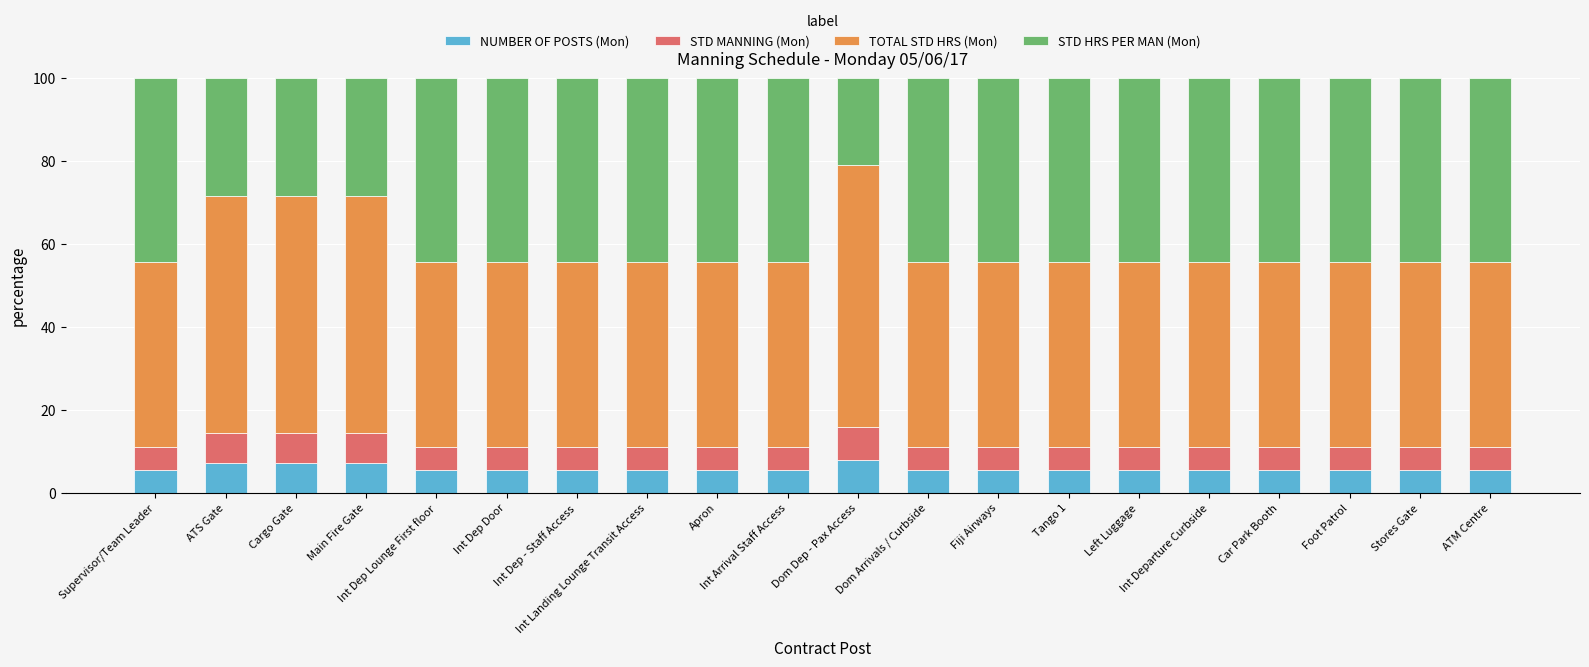

Is it true that NUMBER OF POSTS (Mon) equals 5.6 at Apron?

True